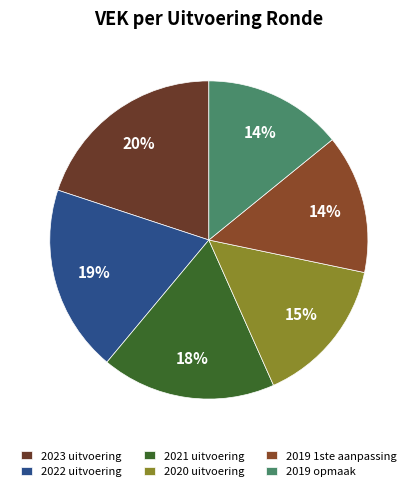

To the nearest percent, what portion does 2020 uitvoering represent?

15%